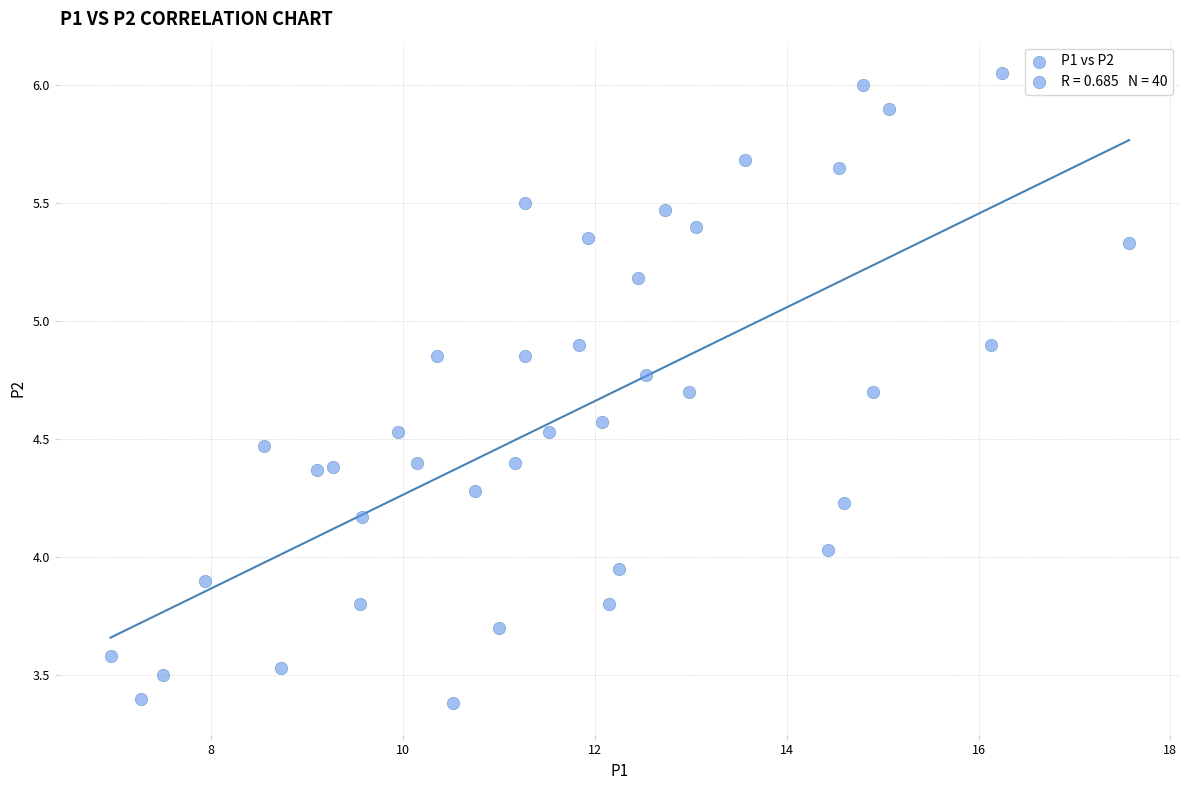

What is the range of Y values (max minus min)?

2.7